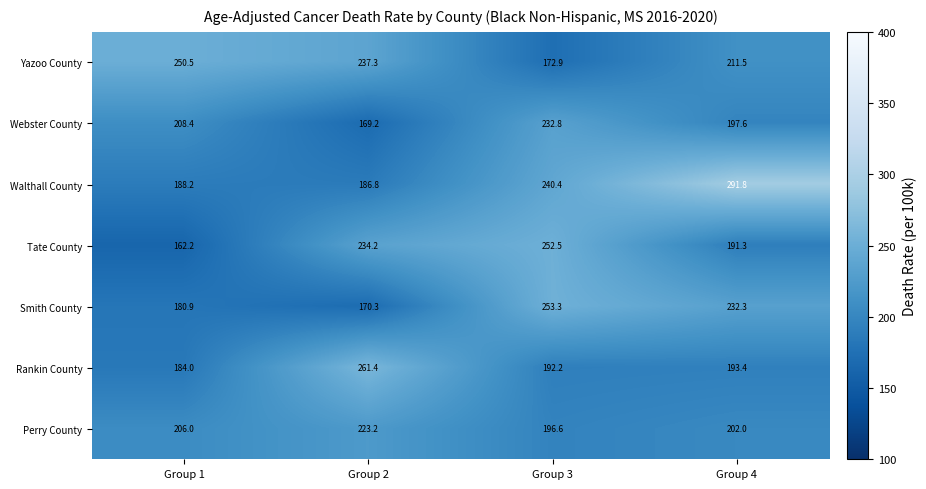

Reading left to right, what are all the values shown in this chart?

Yazoo County: Group 1=250.5	Group 2=237.3	Group 3=172.9	Group 4=211.5
Webster County: Group 1=208.4	Group 2=169.2	Group 3=232.8	Group 4=197.6
Walthall County: Group 1=188.2	Group 2=186.8	Group 3=240.4	Group 4=291.8
Tate County: Group 1=162.2	Group 2=234.2	Group 3=252.5	Group 4=191.3
Smith County: Group 1=180.9	Group 2=170.3	Group 3=253.3	Group 4=232.3
Rankin County: Group 1=184.0	Group 2=261.4	Group 3=192.2	Group 4=193.4
Perry County: Group 1=206.0	Group 2=223.2	Group 3=196.6	Group 4=202.0